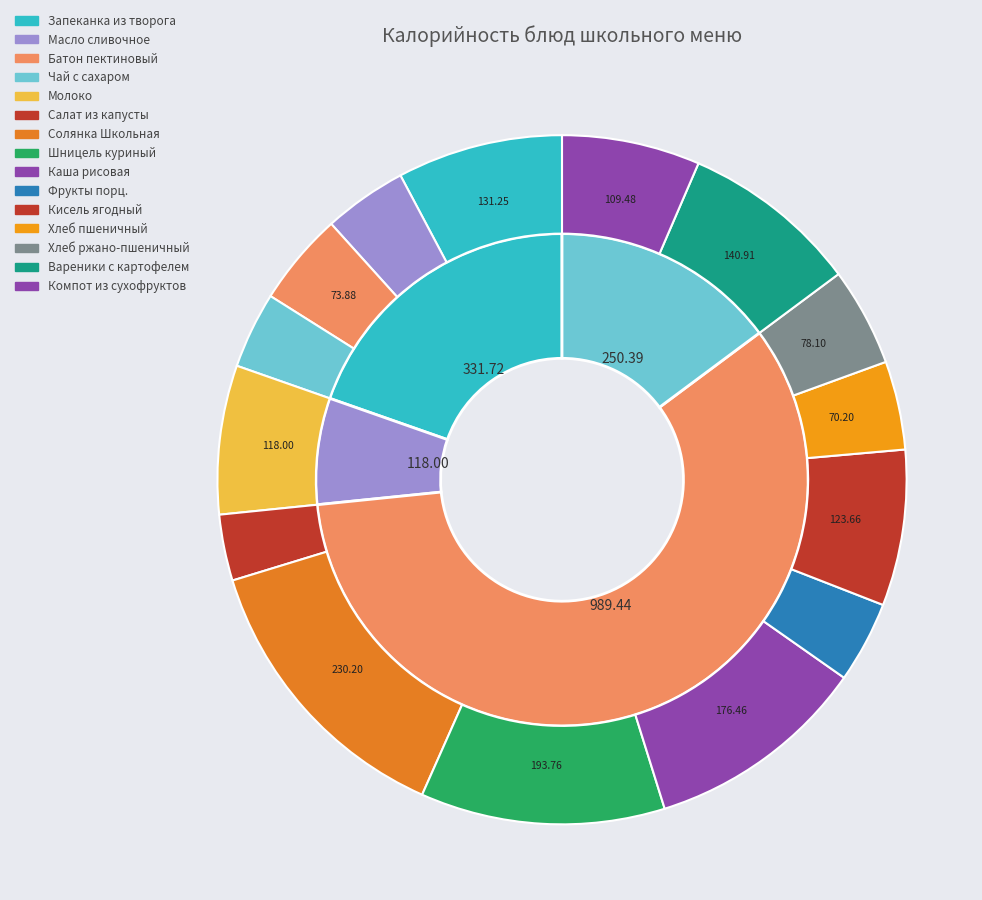

Count the number of slices in the pie.

15